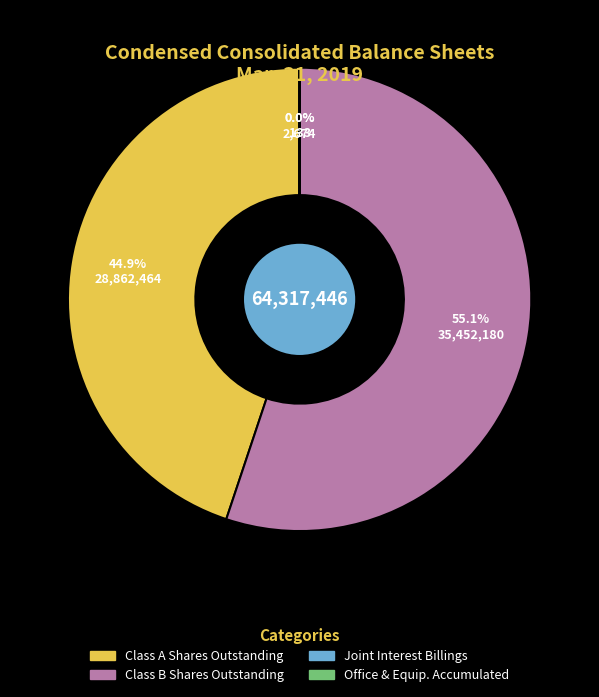

Does any single category account for the majority?

Yes